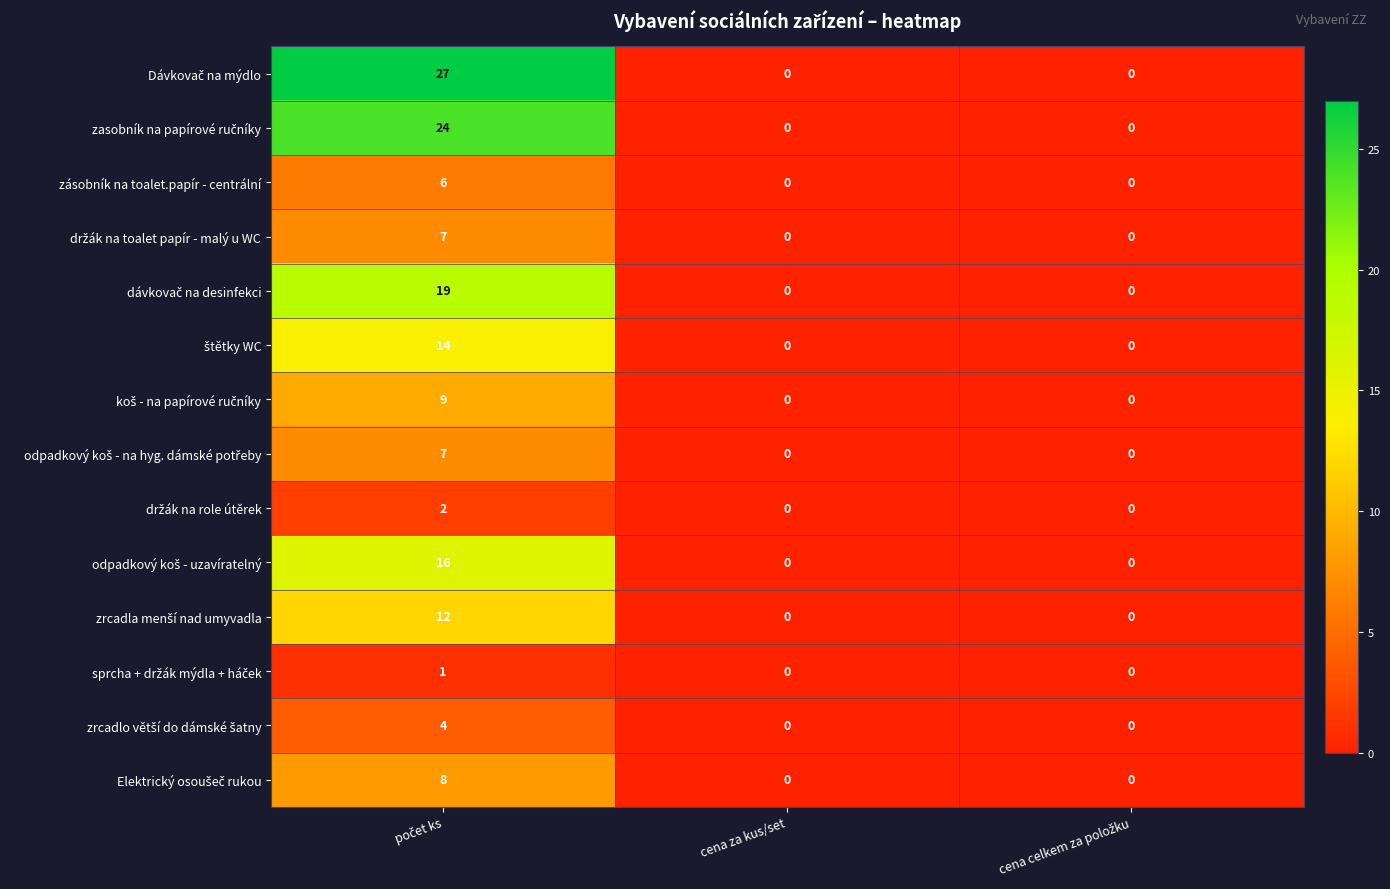

The value of zásobník na toalet.papír - centrální at cena za kus/set is 0. True or false?

True